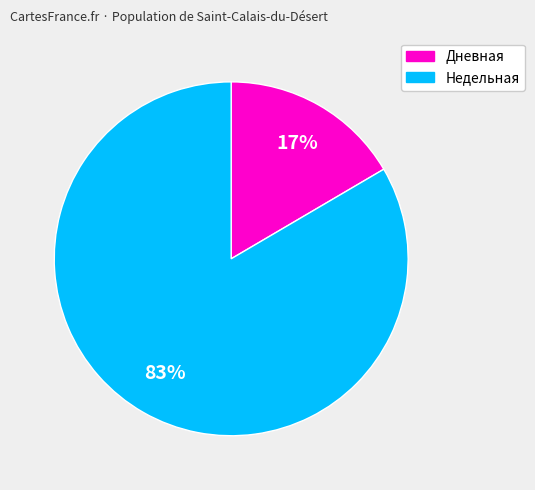

Does any single category account for the majority?

Yes